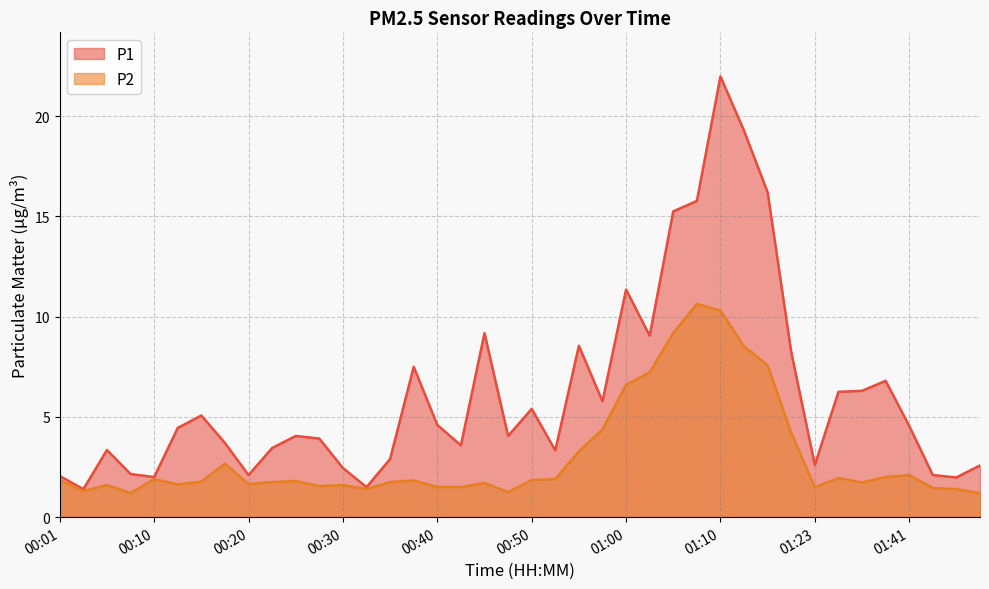

What are all the series names shown in the legend?

P1, P2